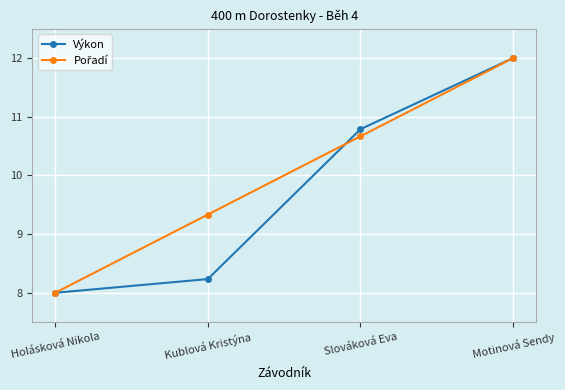

What is the total value across all series at Motinová Sendy?

24.0